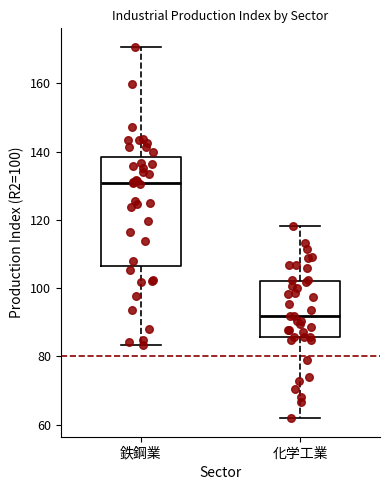

Reading left to right, transcribe this box plot: for each box, give where its median line is, the range the box spans, and where its two whiskers end, as read against the y-axis. The values are not printed on the chart, so give them approximately, as read against the axis.

鉄鋼業: median 130, box 106 to 138, whiskers 84 to 170
化学工業: median 92, box 86 to 102, whiskers 62 to 118